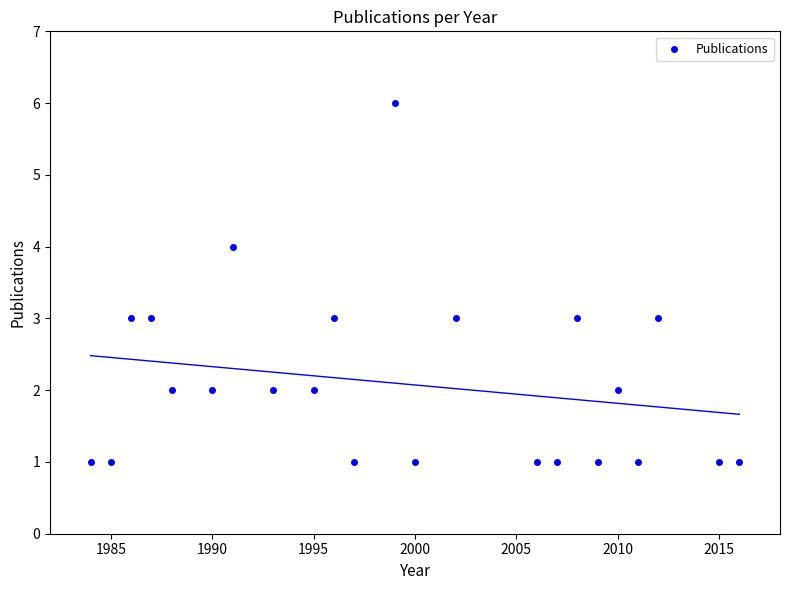

List the coordinates of all points as (Y, X) pairs, reading left to right.

(1, 1984)  (1, 1985)  (3, 1986)  (3, 1987)  (2, 1988)  (2, 1990)  (4, 1991)  (2, 1993)  (2, 1995)  (3, 1996)  (1, 1997)  (6, 1999)  (1, 2000)  (3, 2002)  (1, 2006)  (1, 2007)  (3, 2008)  (1, 2009)  (2, 2010)  (1, 2011)  (3, 2012)  (1, 2015)  (1, 2016)